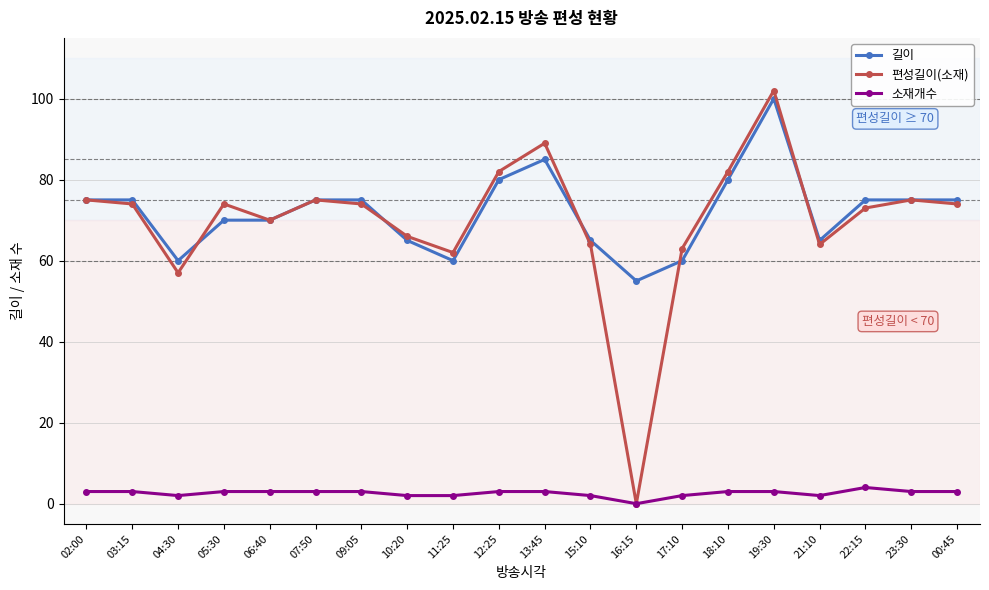

Count the number of data series in this chart.

3